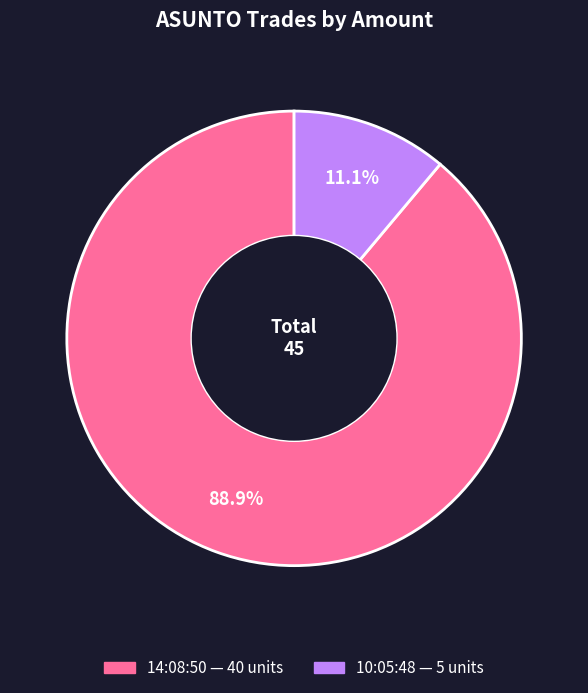

True or false: 10:05:48 accounts for 17% of the total.

False